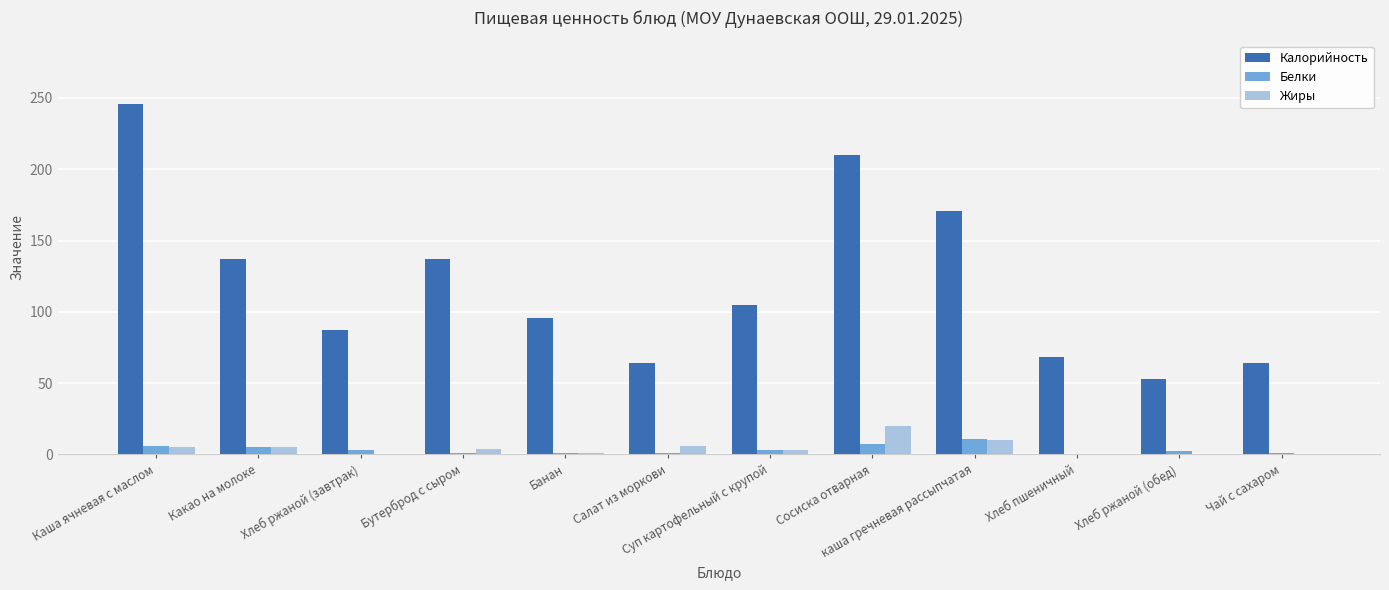

How many series are shown in this chart?

3